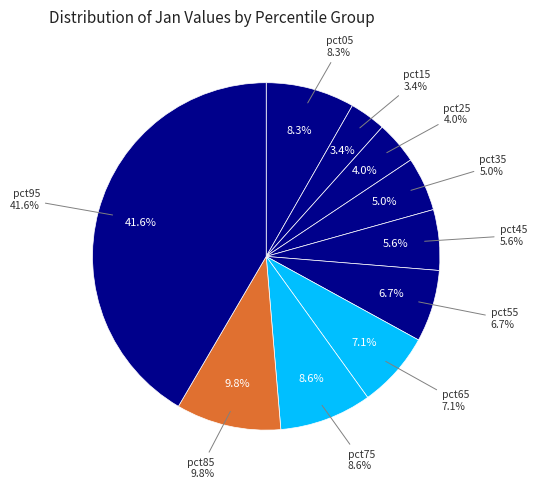

To the nearest percent, what portion does pct45 represent?

6%